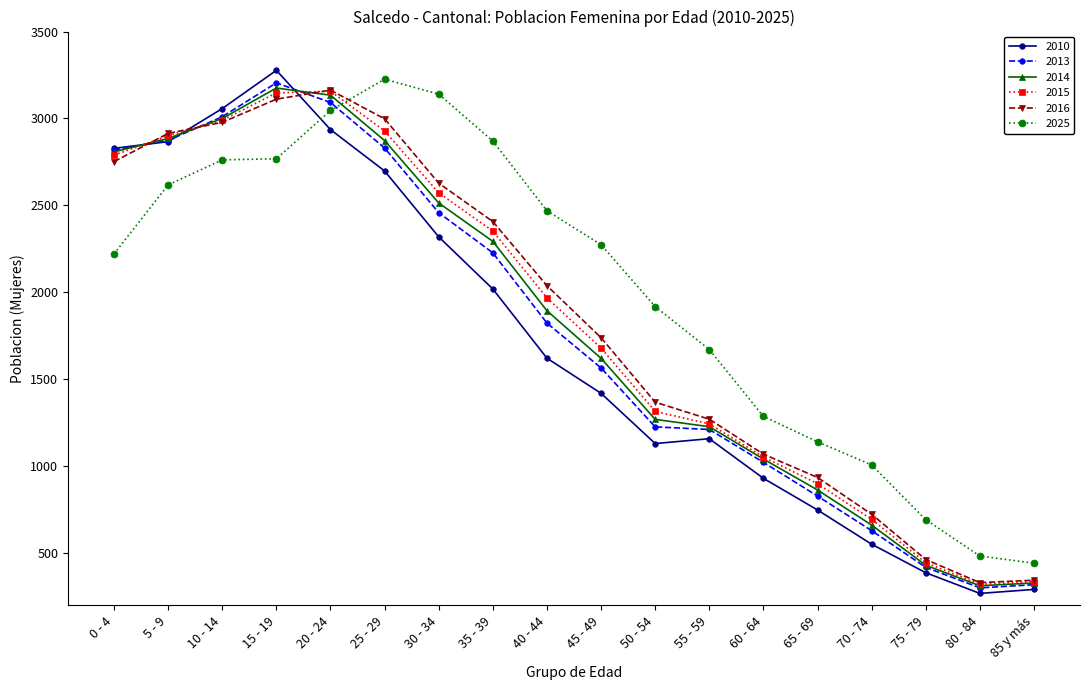

At how many categories does at least one series exceed 1107?

14